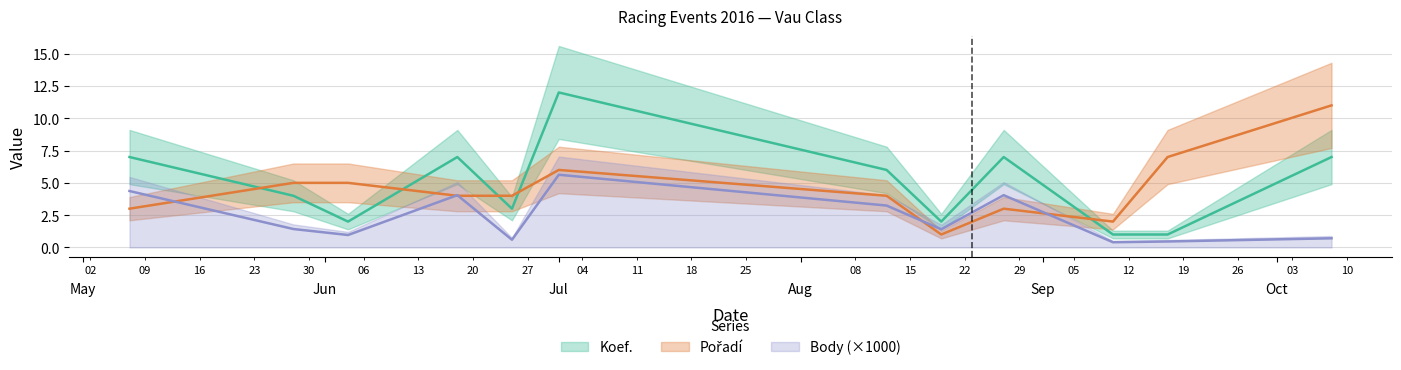

Between which two adjacent categories do Body_scaled and Pořadí first intersect?

2016-05-07 and 2016-05-28